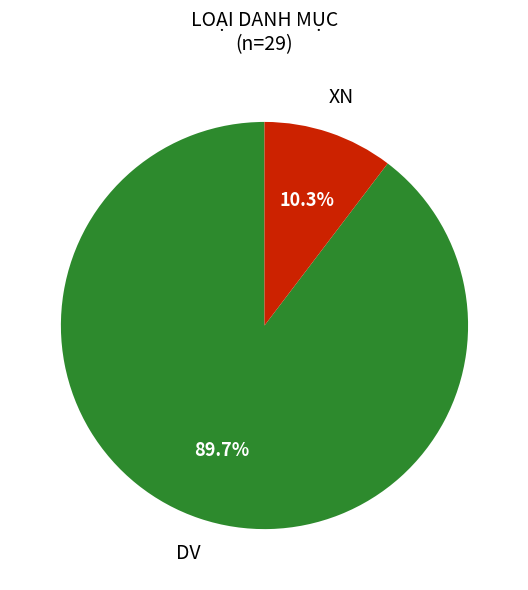

How much of the chart is everything except DV?

10.3%